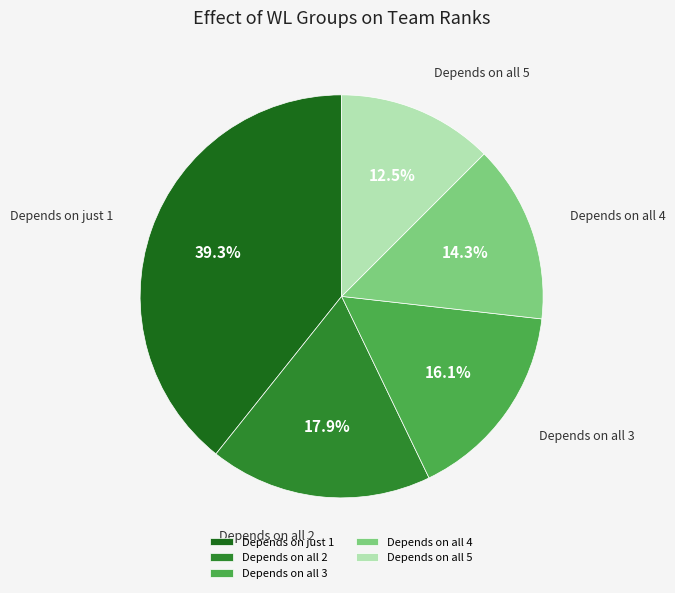

What percentage do Depends on all 5 and Depends on all 4 together represent?

26.8%